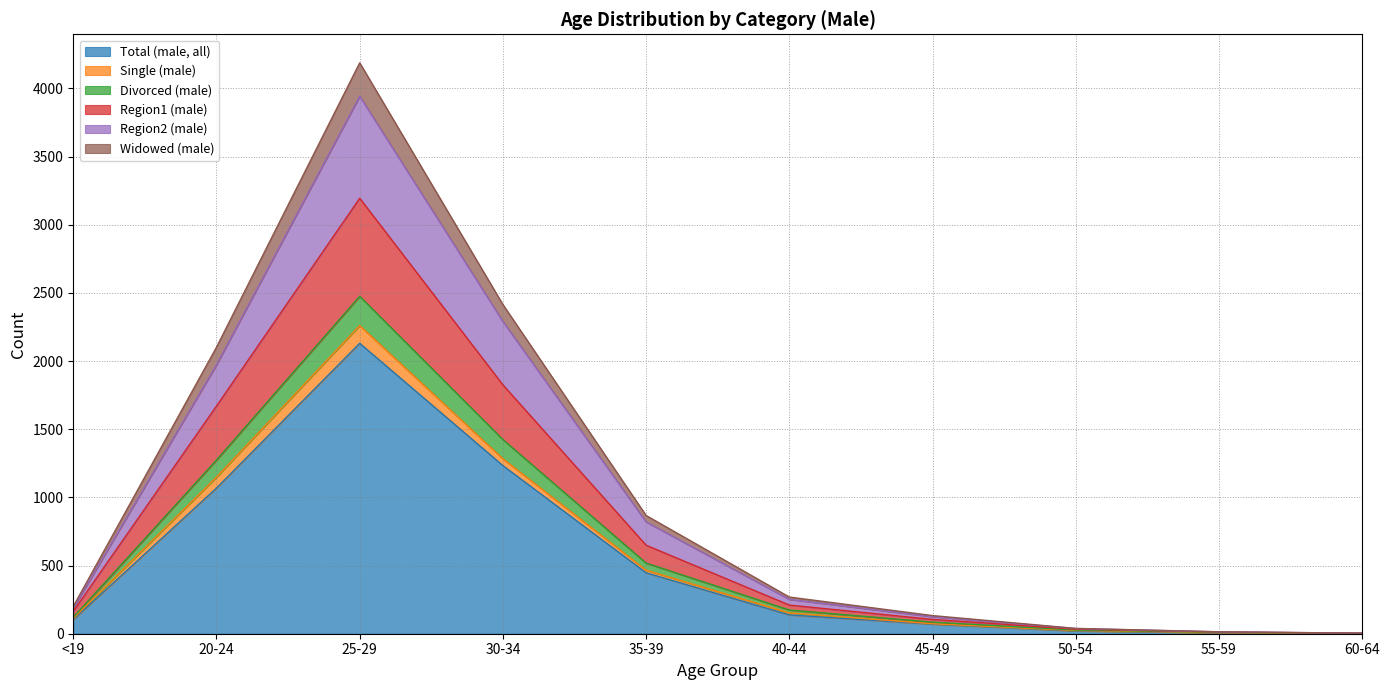

At which category does the chart reach its minimum across all series?

60-64